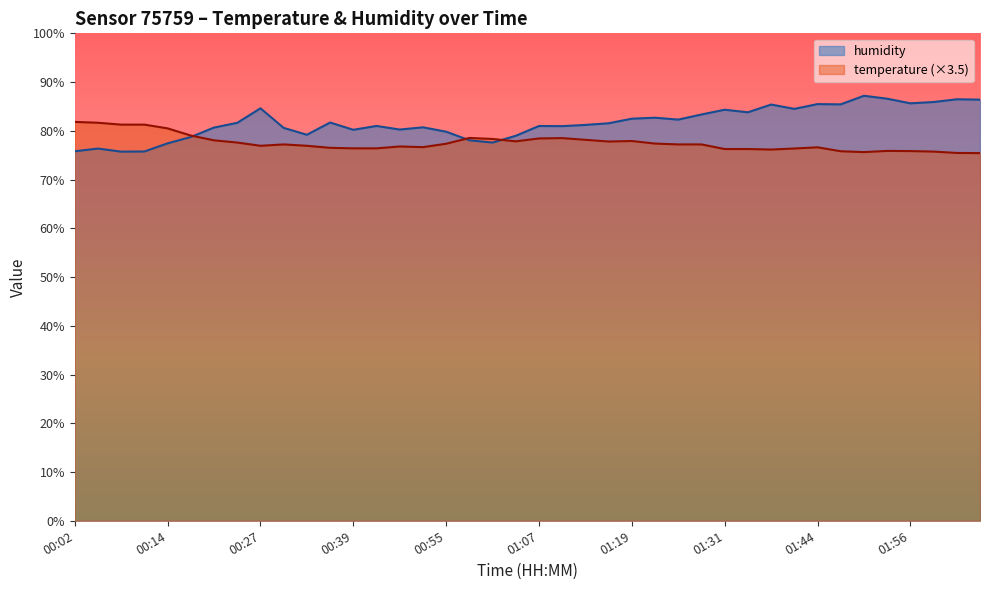

What is the label of the 16th point from the left?

00:52